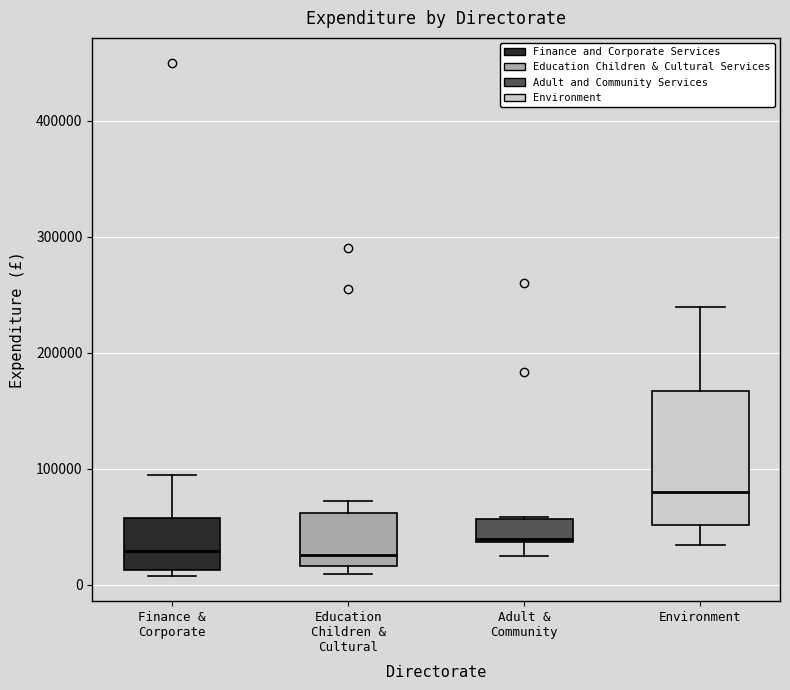

Reading left to right, read every box against the y-axis: the position of its median line, the range the box covers, and the ends of its whiskers. The values are not printed on the chart, so give them approximately, as read against the axis.

Finance & Corporate: median 30000, box 10000 to 60000, whiskers 10000 (just below the box's lower edge) to 90000
Education Children & Cultural: median 30000, box 20000 to 60000, whiskers 10000 to 70000
Adult & Community: median 40000, box 40000 to 60000, whiskers 20000 to 60000
Environment: median 80000, box 50000 to 170000, whiskers 30000 to 240000